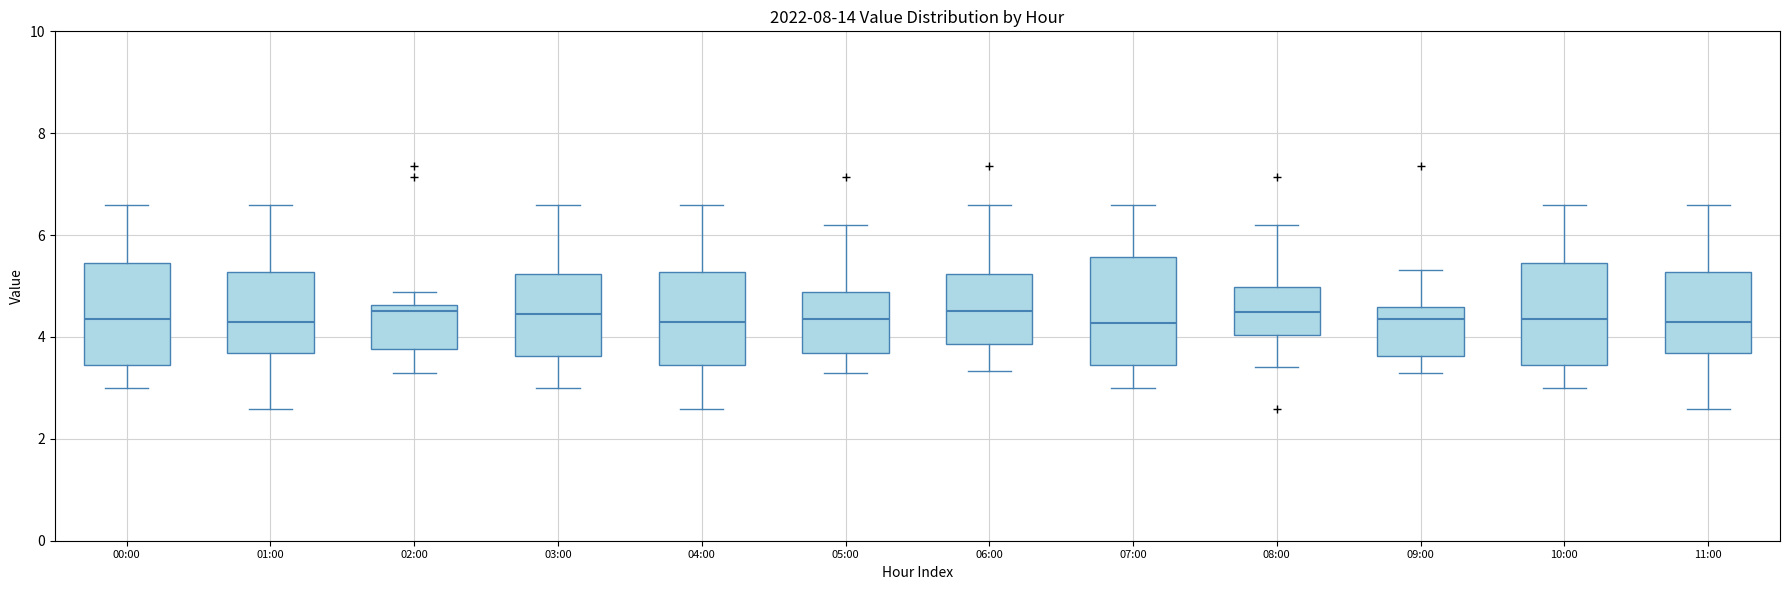

Where is the upper edge of the box for 07:00 on the y-axis? The values are not printed on the chart, so give them approximately, as read against the axis.

5.6